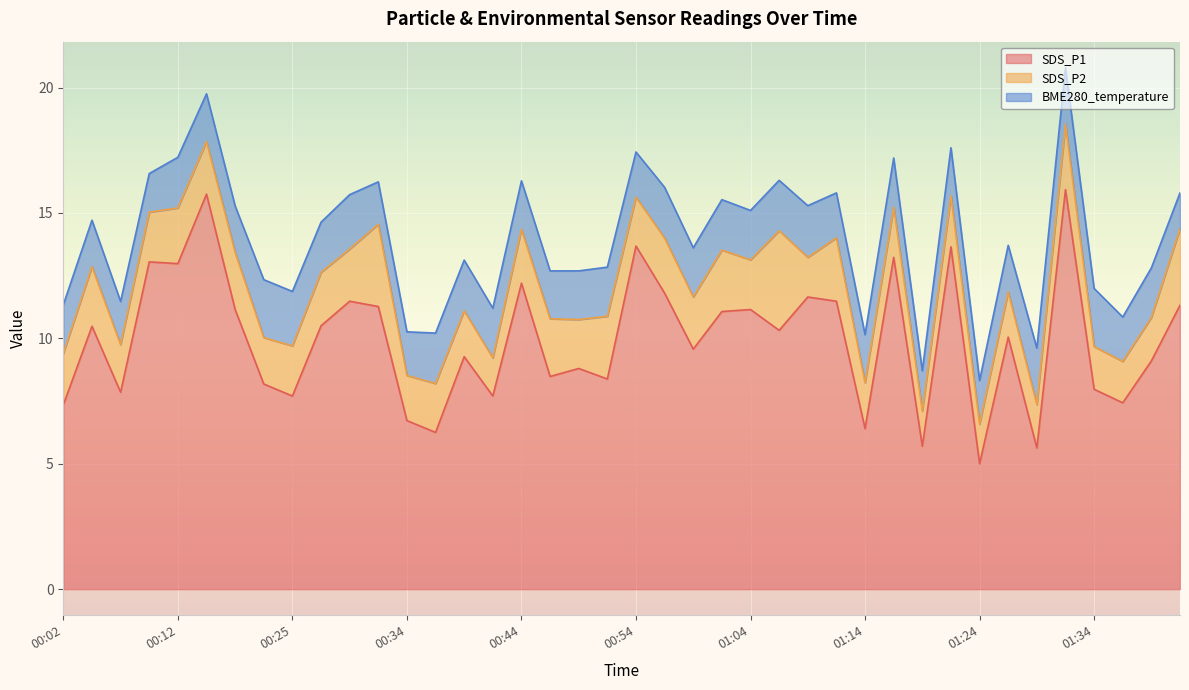

What is the difference between the second highest and second lowest values in the SDS_P2 series?

1.8